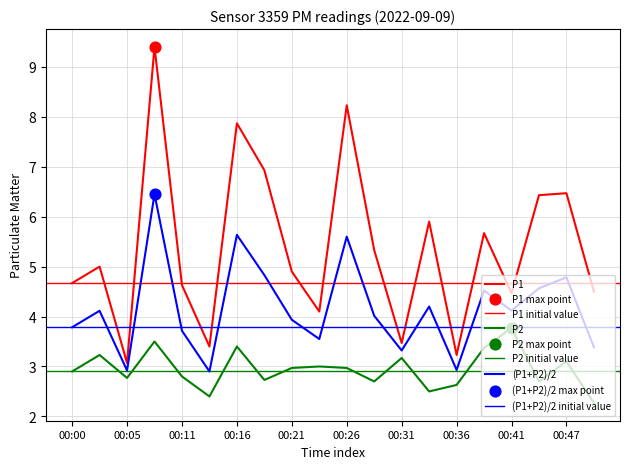

Which series contains the lowest Y value?

P2